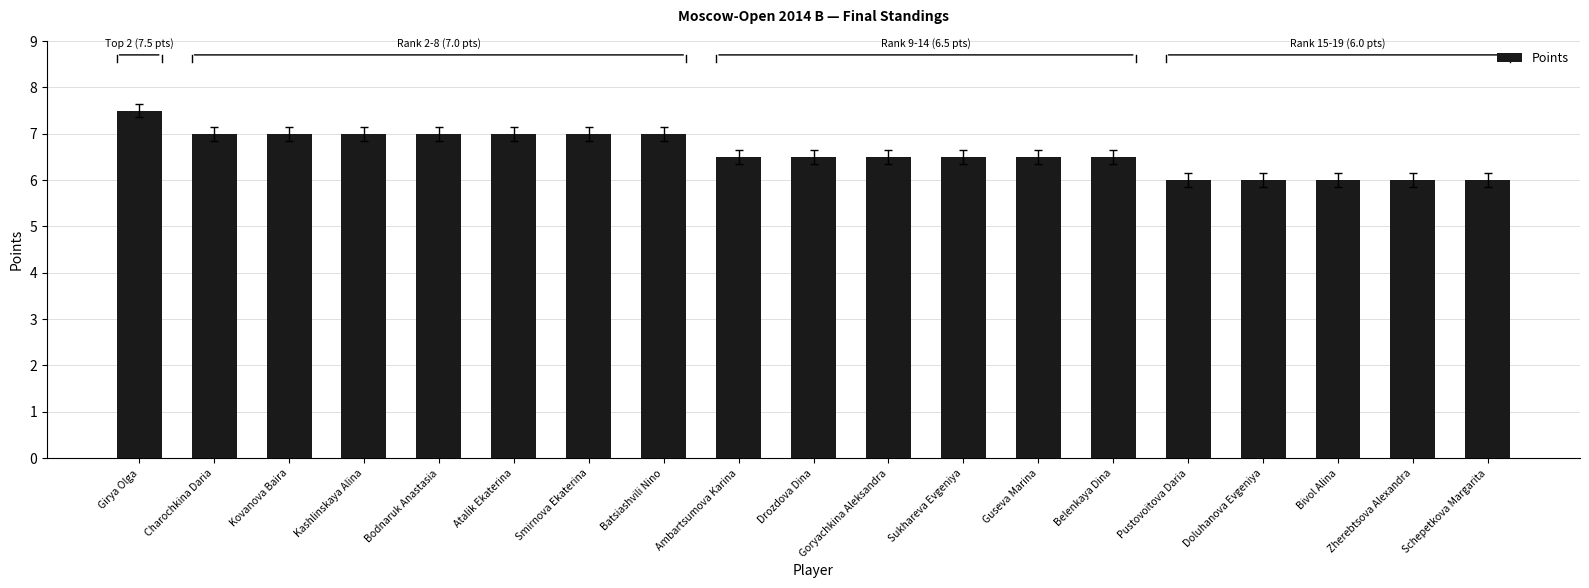

What is the approximate value at Goryachkina Aleksandra?

6.5